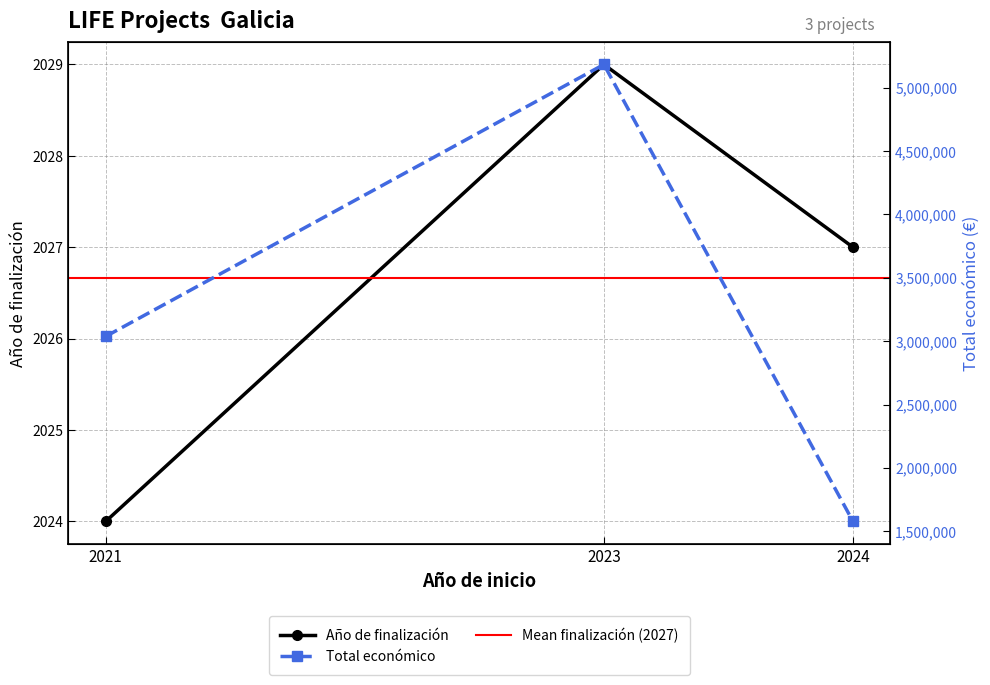

Count the number of data series in this chart.

2